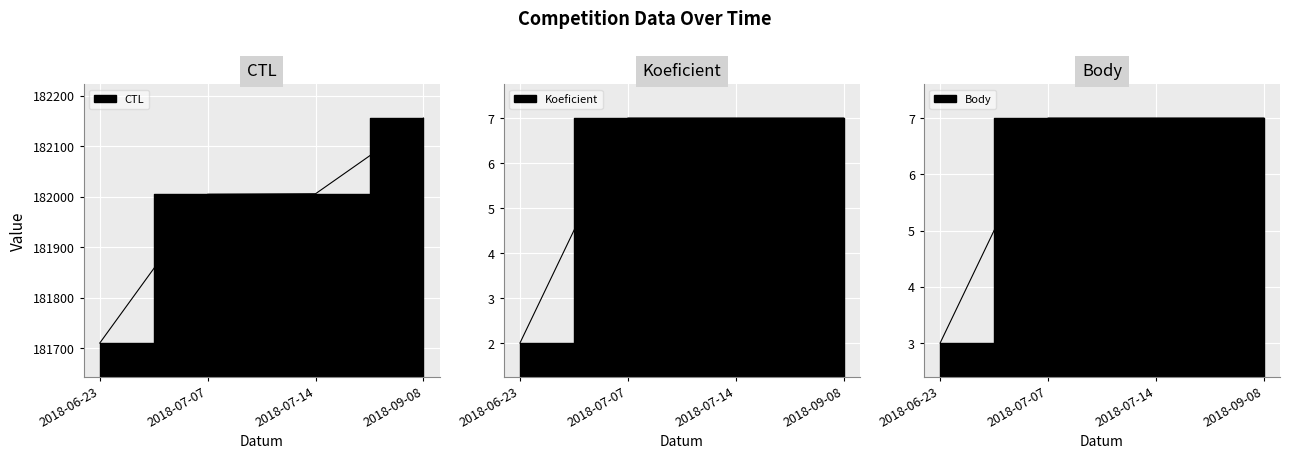

Rank the series at 2018-07-07 from highest to lowest value.

CTL, Koeficient, Body